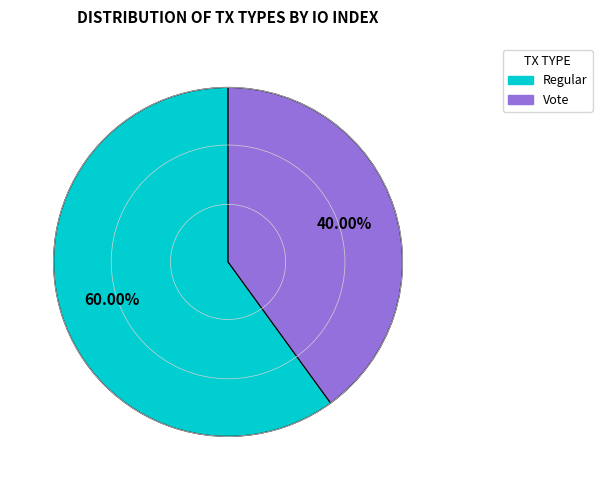

Is there any slice that represents more than half of the pie?

Yes